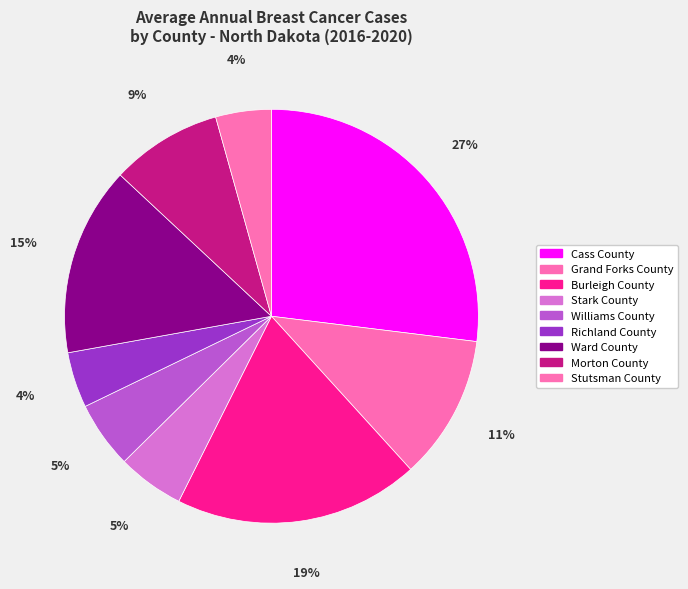

Rank the categories by value from highest to lowest.

Cass County, Burleigh County, Ward County, Grand Forks County, Morton County, Stark County, Williams County, Richland County, Stutsman County